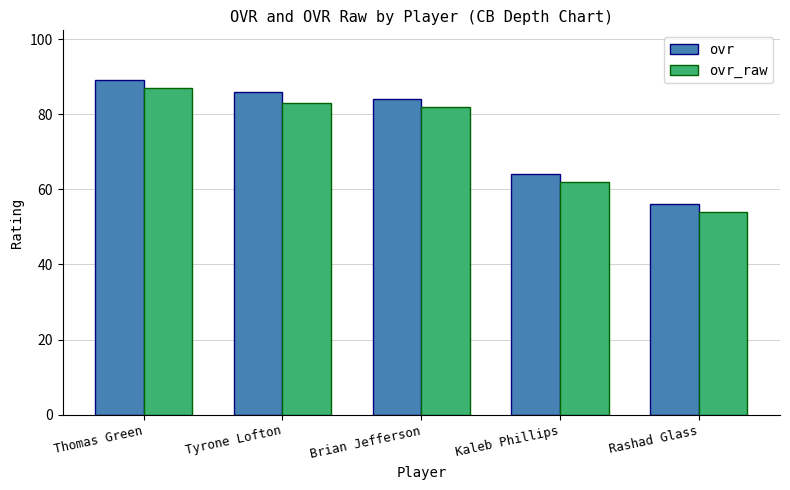

What are all the series names shown in the legend?

ovr, ovr_raw